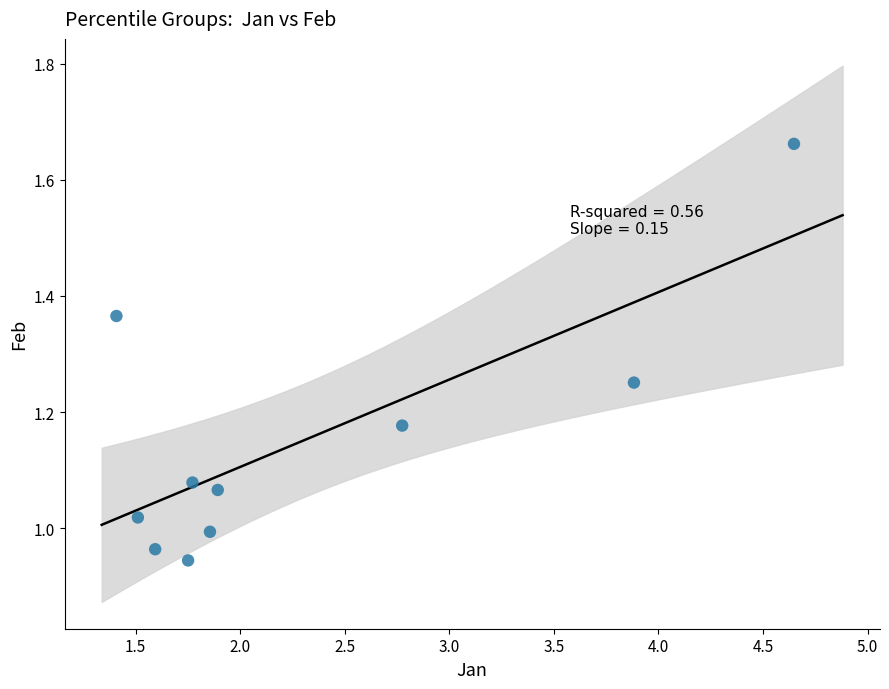

What is the range of X values (max minus min)?

3.2